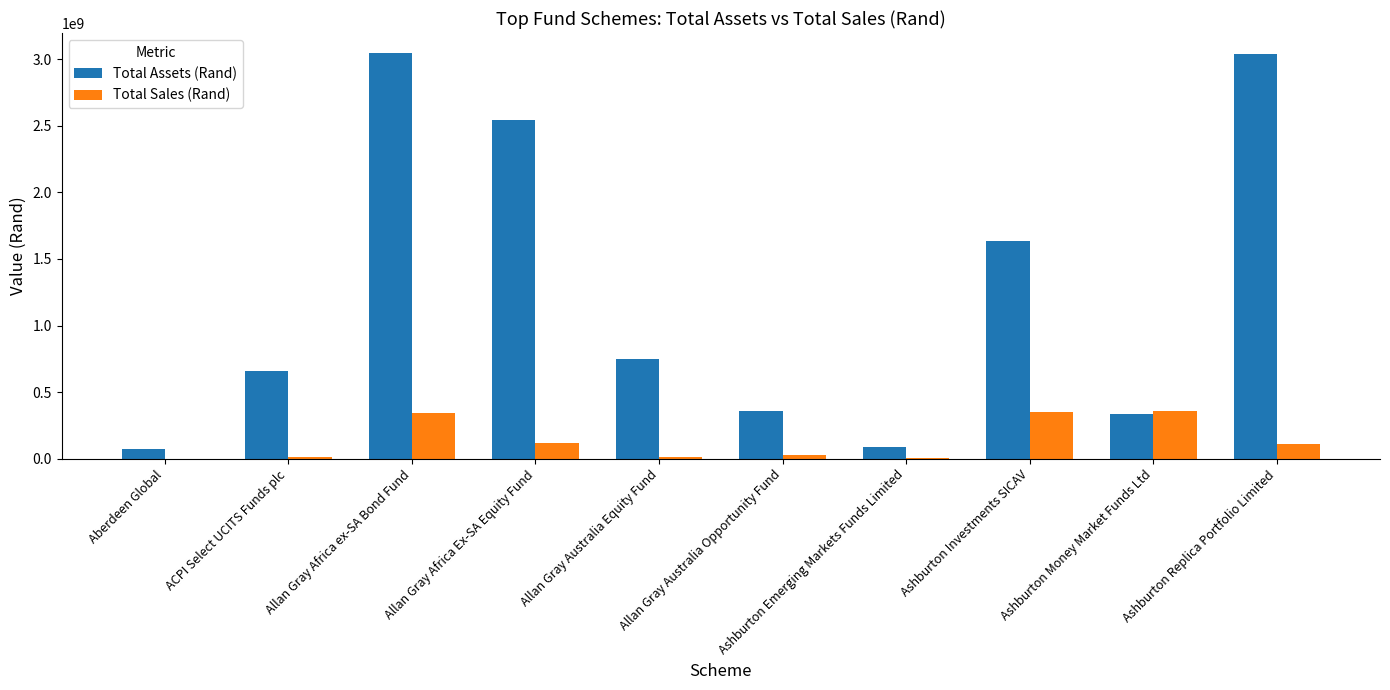

Between Allan Gray Africa Ex-SA Equity Fund and Ashburton Money Market Funds Ltd, which series saw the biggest shift?

Total Assets (Rand)